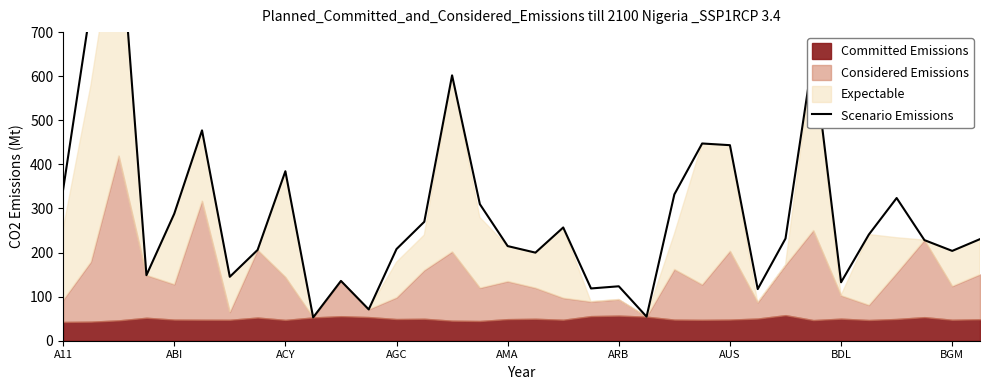

Reading left to right, extract all data points from this chart.

342.3	759.0	979.5	148.6	287.9	477.1	145.0	205.9	384.4	52.8	135.7	71.0	207.9	269.8	601.9	309.8	214.7	199.8	256.9	118.6	123.5	54.5	332.0	447.4	443.5	117.1	231.8	650.3	132.5	240.9	323.7	228.2	203.7	230.5